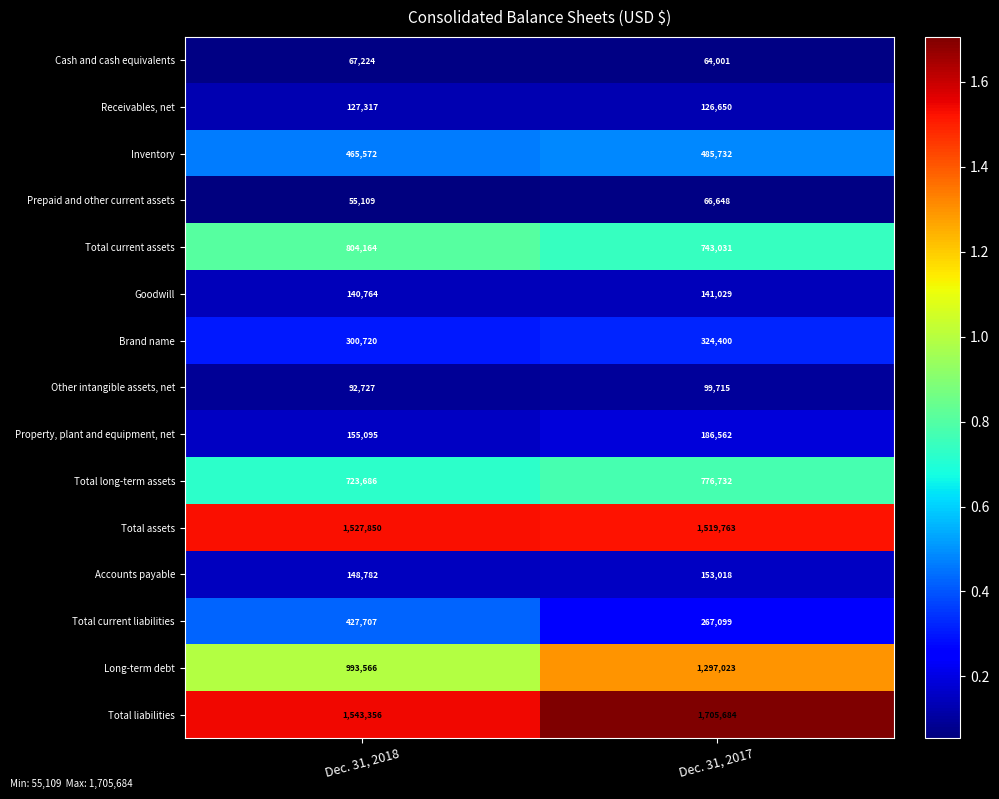

Reading right to left, what are all the values shown in this chart?

Cash and cash equivalents: 64001	67224
Receivables, net: 126650	127317
Inventory: 485732	465572
Prepaid and other current assets: 66648	55109
Total current assets: 743031	804164
Goodwill: 141029	140764
Brand name: 324400	300720
Other intangible assets, net: 99715	92727
Property, plant and equipment, net: 186562	155095
Total long-term assets: 776732	723686
Total assets: 1519763	1527850
Accounts payable: 153018	148782
Total current liabilities: 267099	427707
Long-term debt: 1297023	993566
Total liabilities: 1705684	1543356